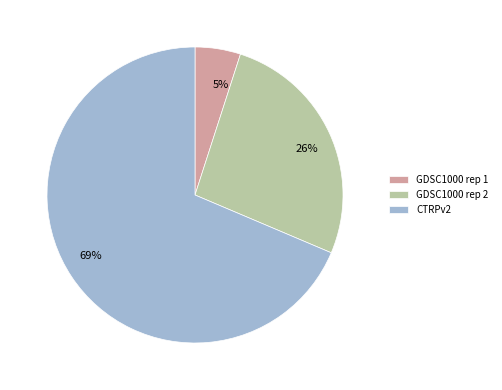

The CTRPv2 slice represents 58% of the pie. True or false?

False